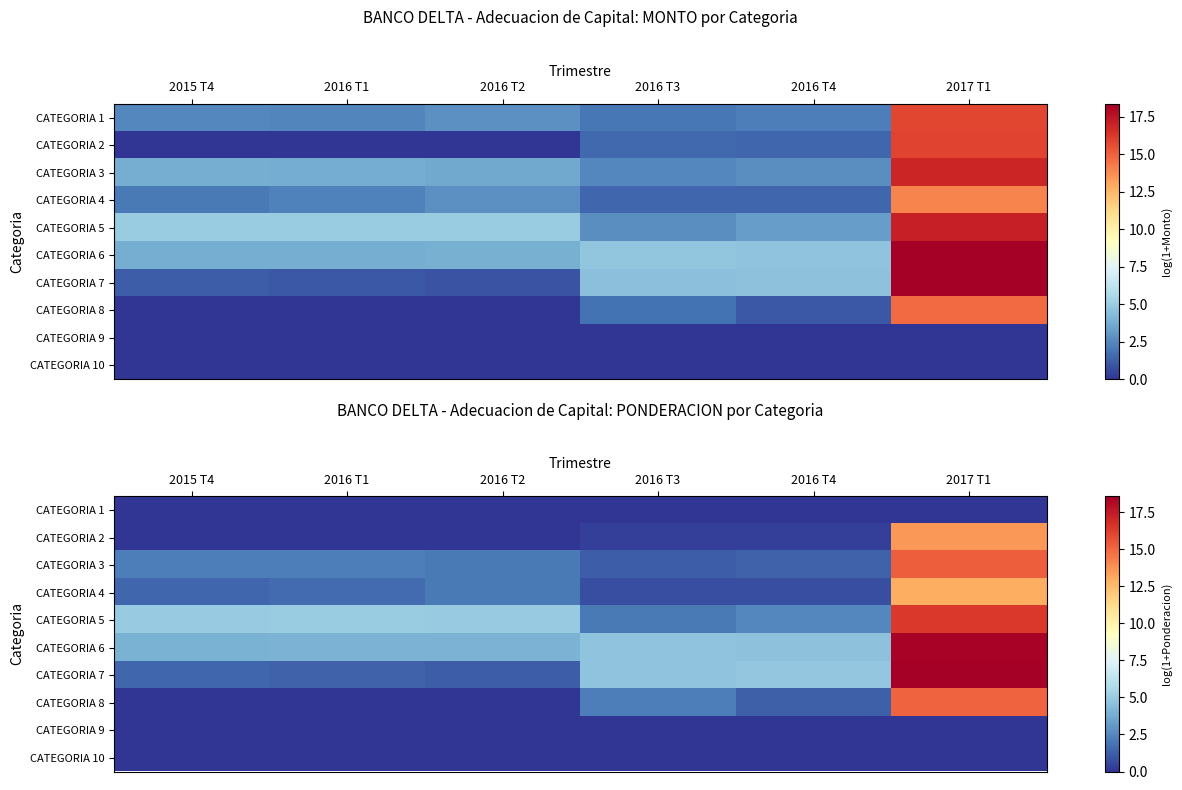

At which label does CATEGORIA 5 first exceed 4?

2015 T4